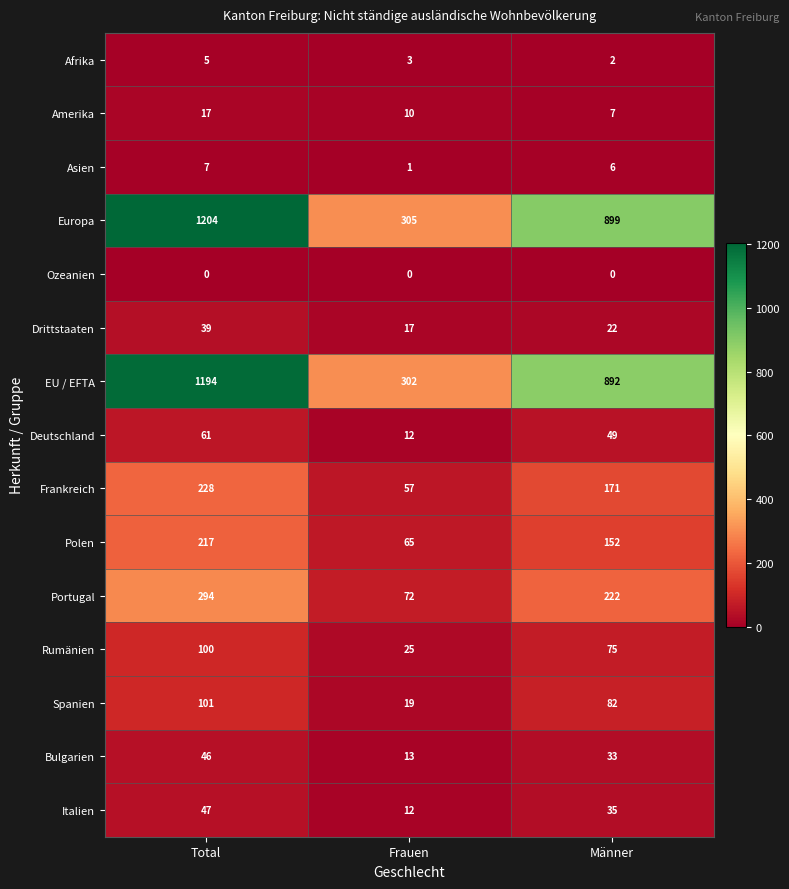

What is the total value across all series at Total?

3560